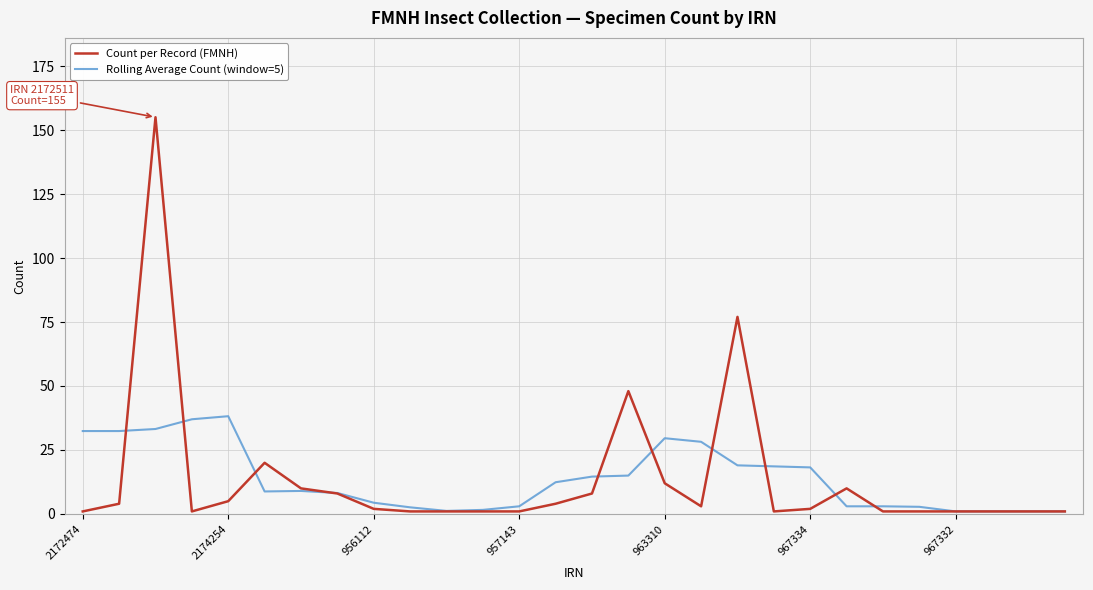

True or false: Rolling Average Count (window=5) has more than 1 points higher than both neighbors.

True